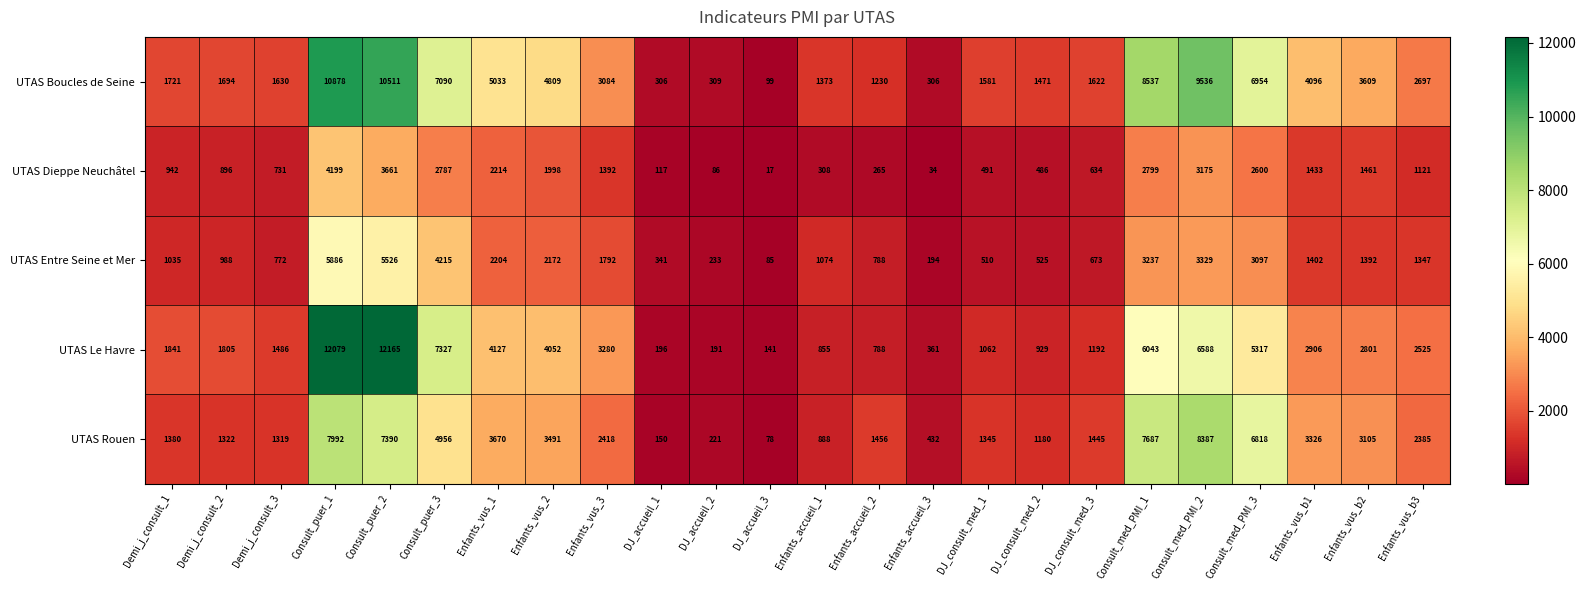

Which series has the largest total across all categories?

UTAS Boucles de Seine